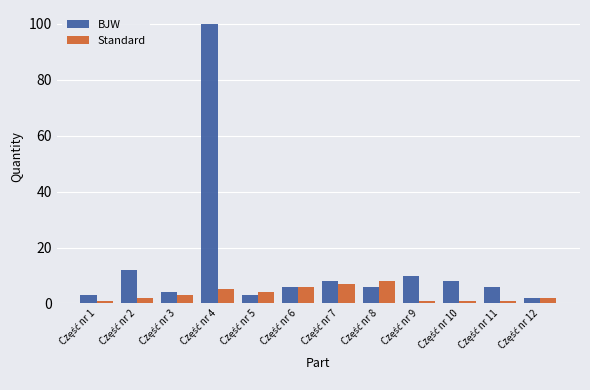

Which series has the largest range (max minus min)?

BJW